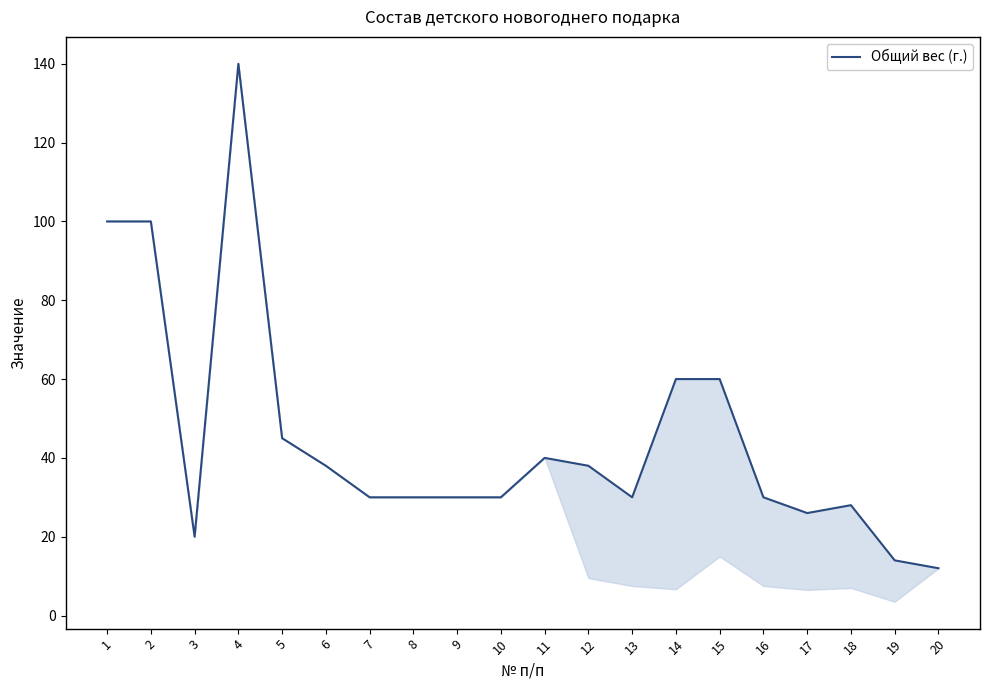

How many interior local valleys (lower than both neighbors) does the data have?

3